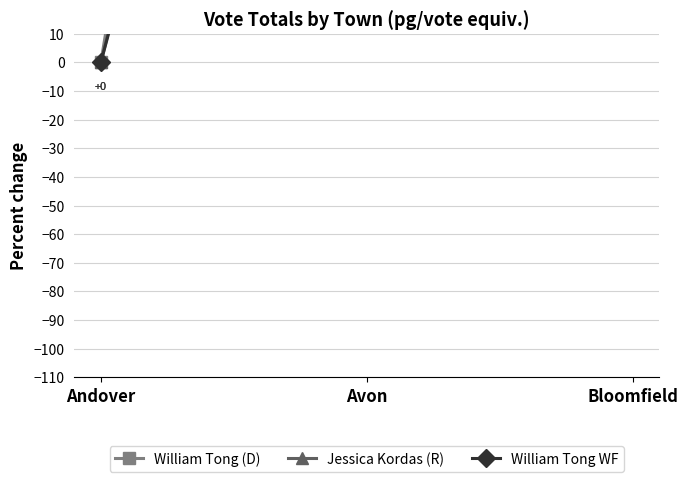

What is the label of the 3rd point from the left?

Bloomfield